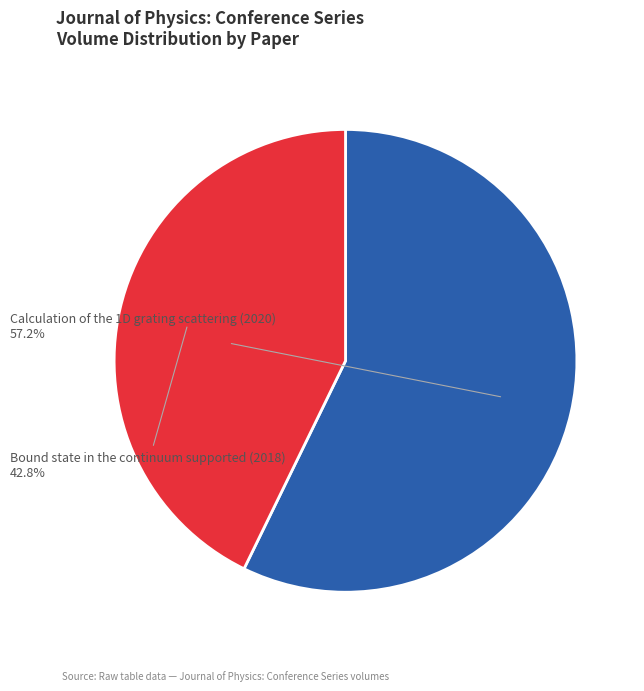

Does any single category account for the majority?

Yes